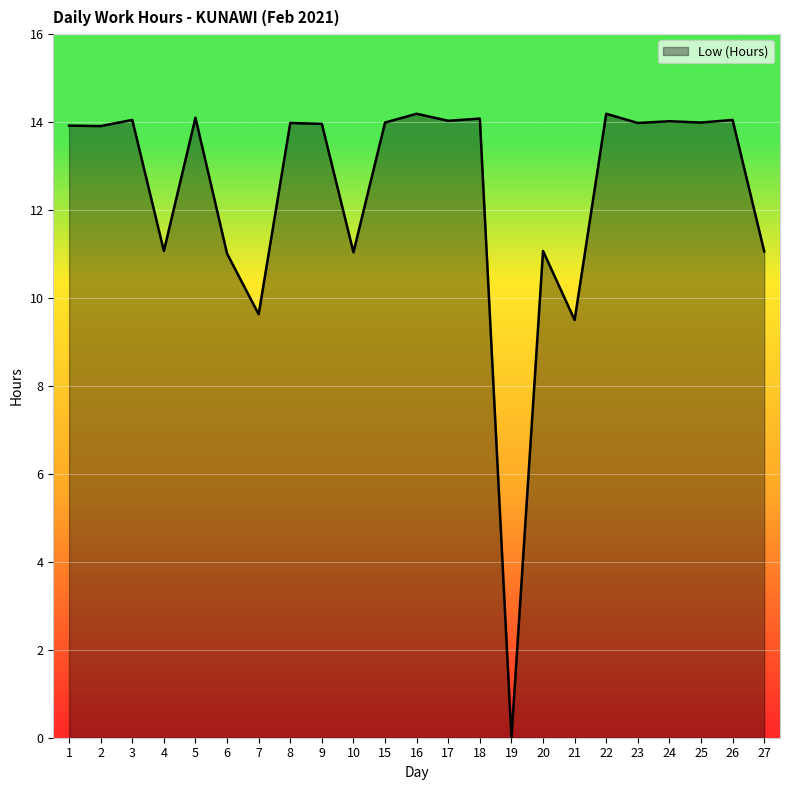

What value does the data have at 3?

14.1